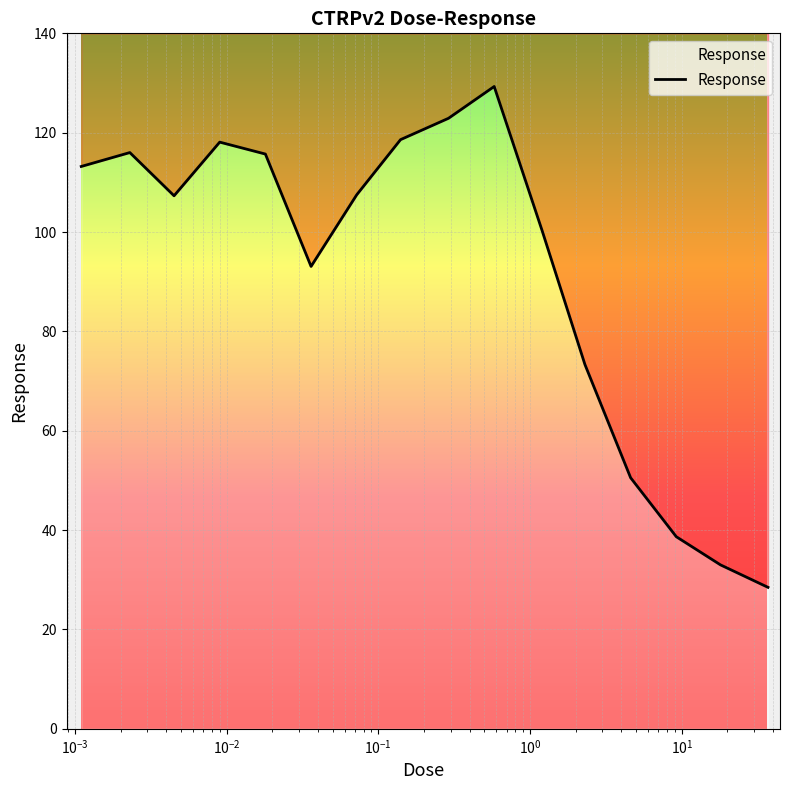

Is it true that the value at 0.58 is 168.6?

False